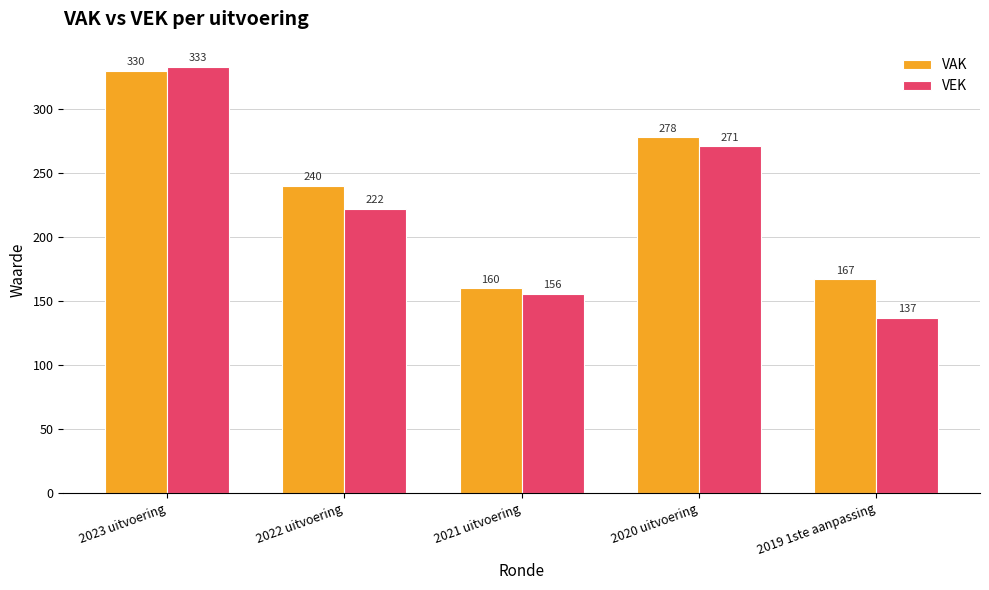

Rank the categories by VAK value from highest to lowest.

2023 uitvoering, 2020 uitvoering, 2022 uitvoering, 2019 1ste aanpassing, 2021 uitvoering